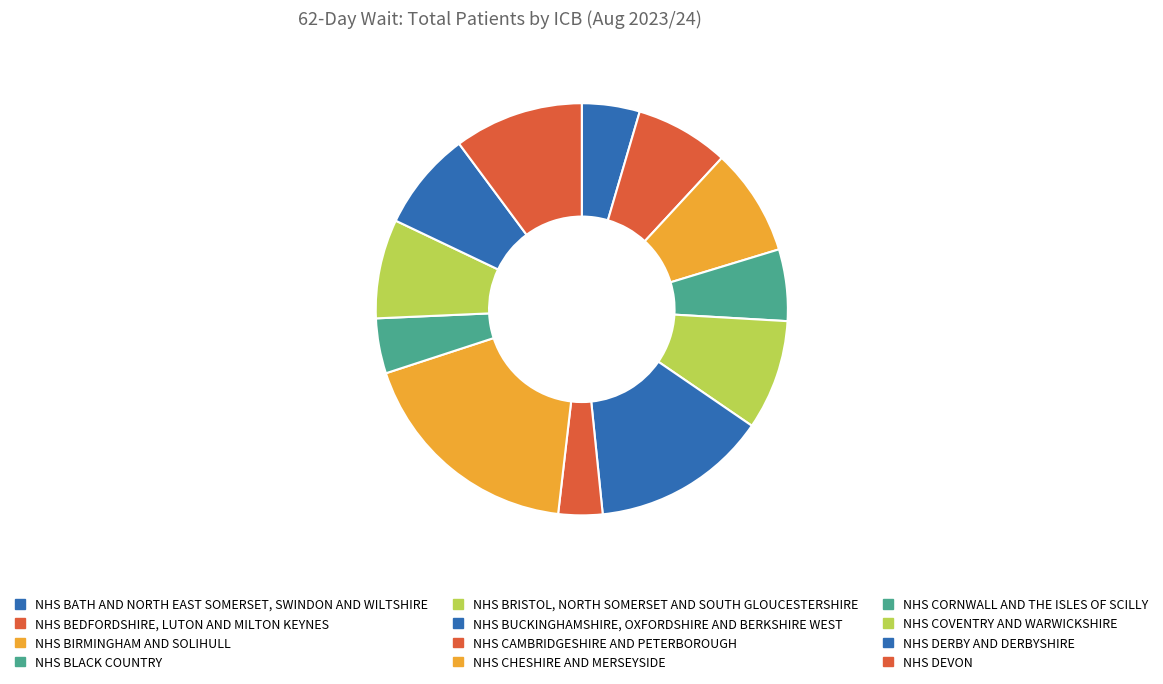

What percentage is the NHS COVENTRY AND WARWICKSHIRE slice, to the nearest percent?

8%